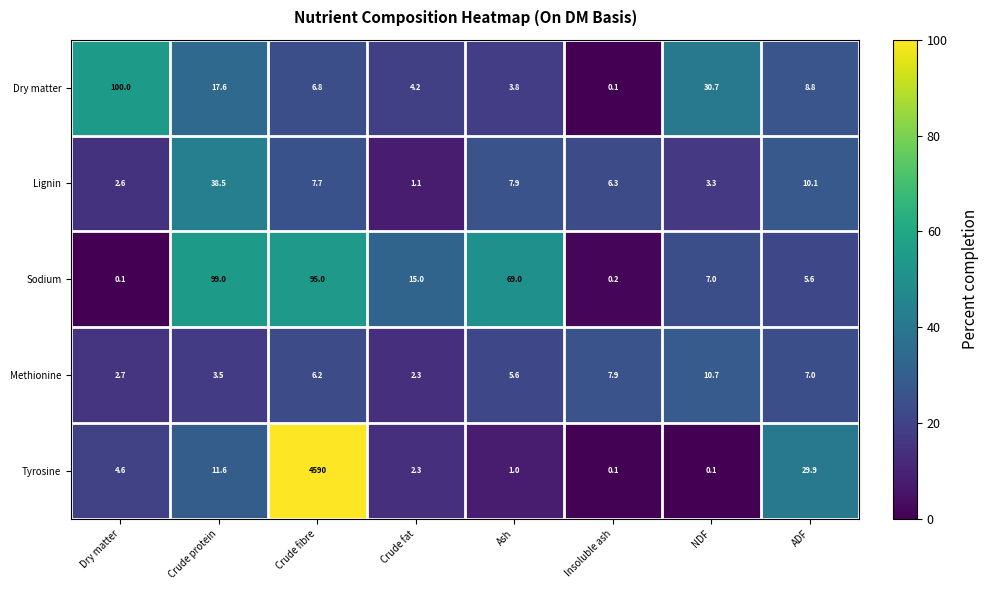

What is the total value across all series at Ash?

87.3